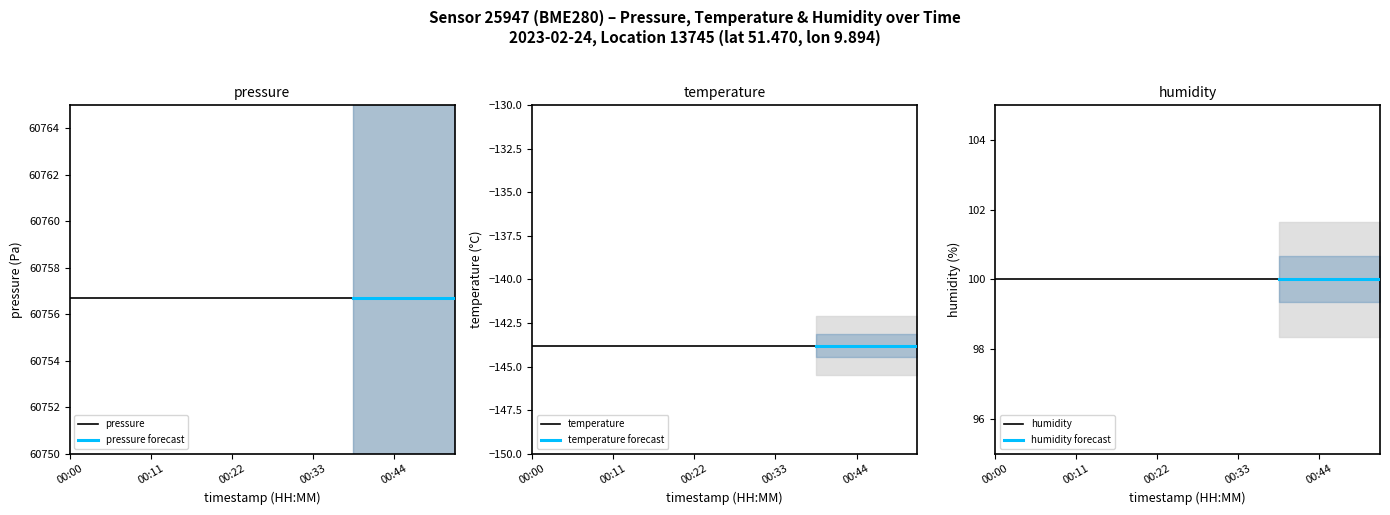

True or false: humidity and temperature cross at least once.

False